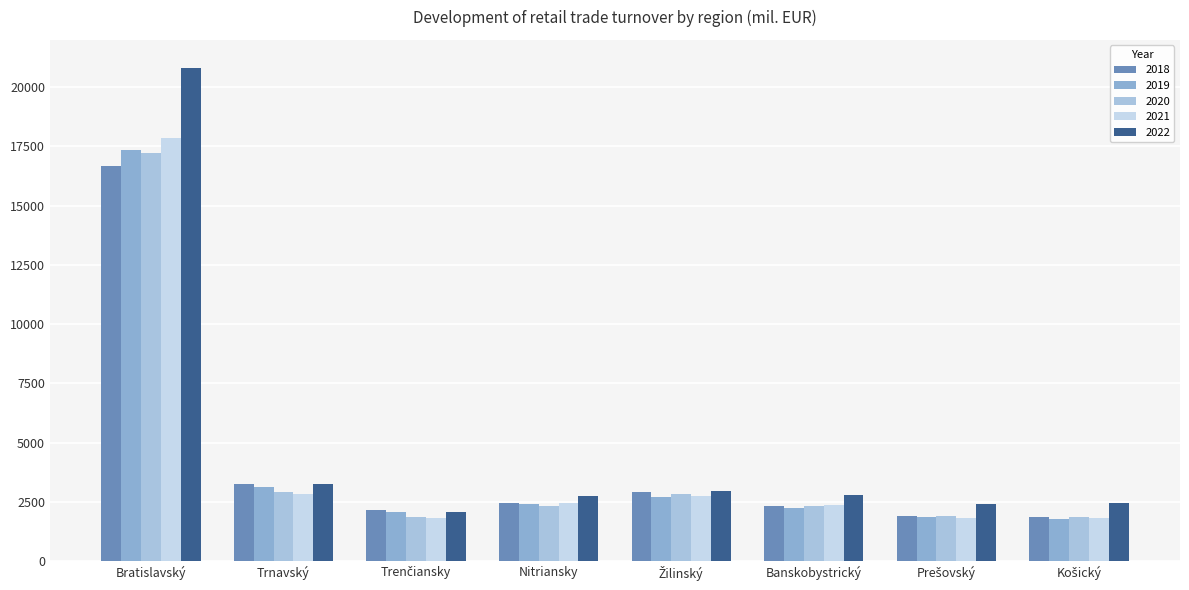

What is the minimum value for 2020?

1850